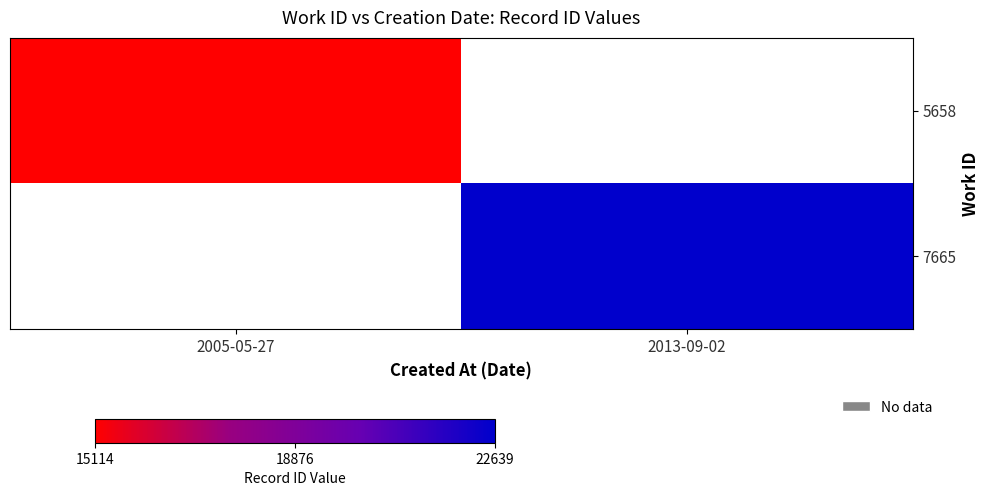

What is the greatest value displayed?

22639.0